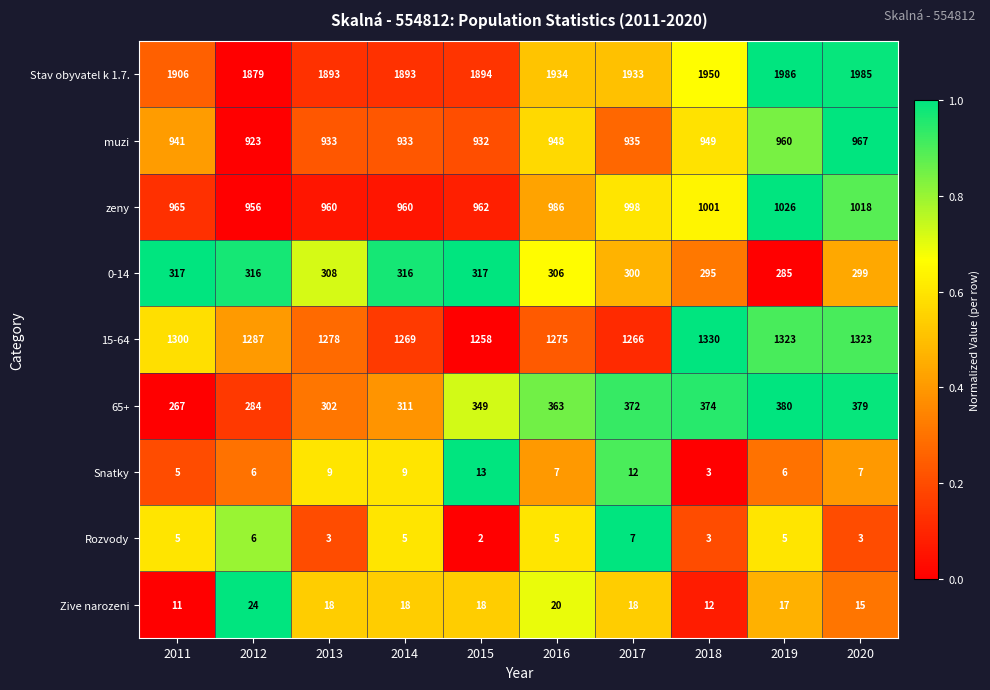

What is the approximate value of 0-14 at 2016, to the nearest 10?

310